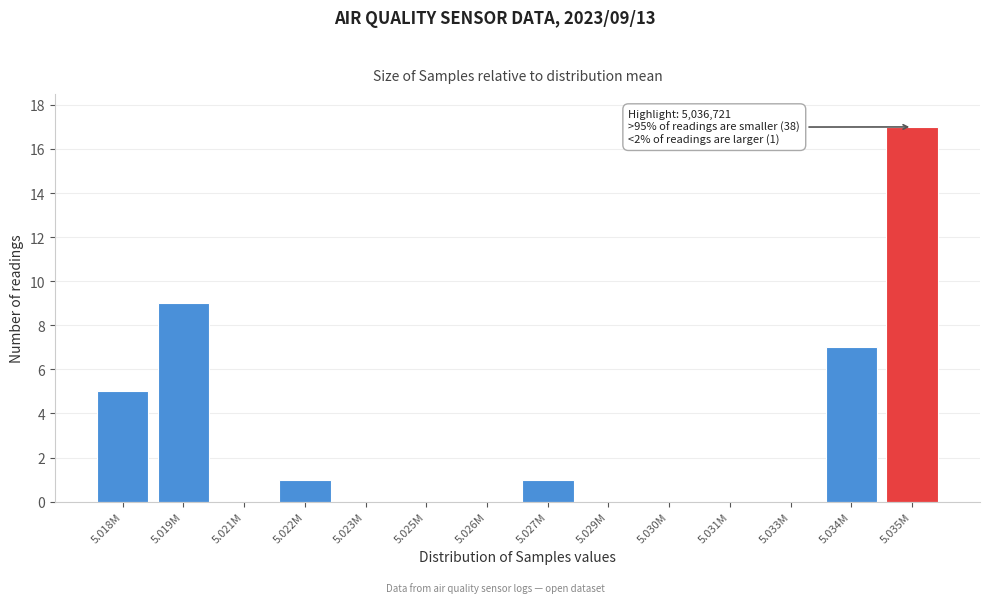

Reading right to left, list all the values displayed in this chart.

5.035M=17	5.034M=7	5.033M=0	5.031M=0	5.030M=0	5.029M=0	5.027M=1	5.026M=0	5.025M=0	5.023M=0	5.022M=1	5.021M=0	5.019M=9	5.018M=5